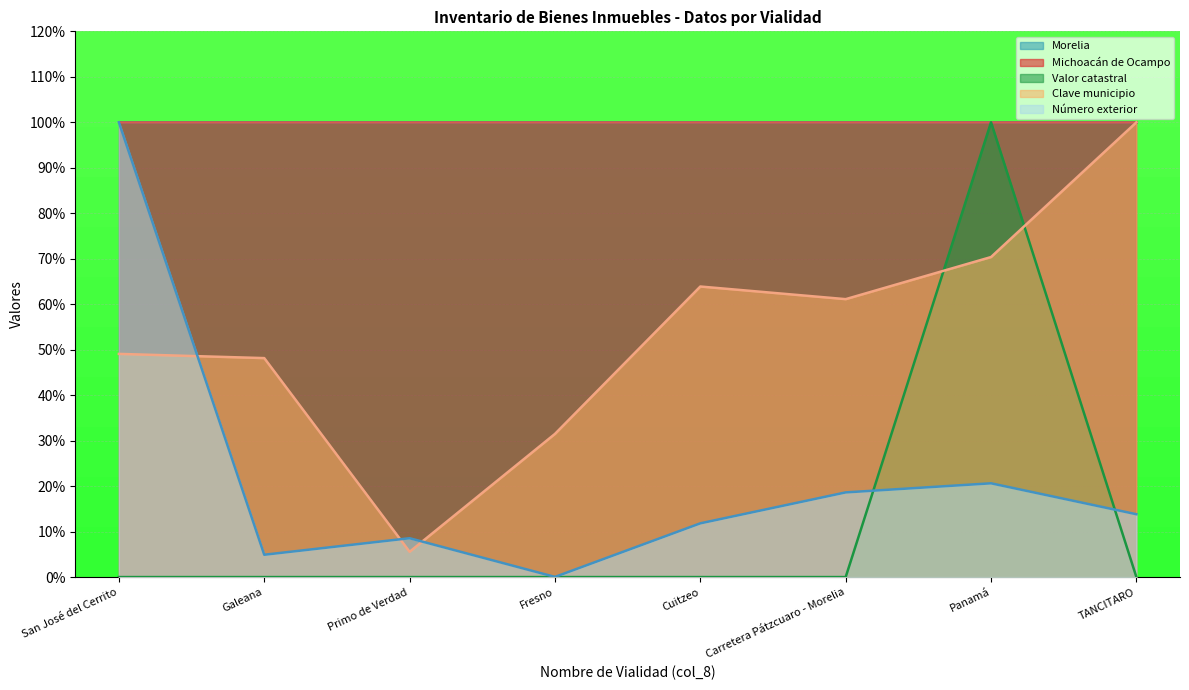

The value of Clave municipio at TANCITARO is 100.0. True or false?

True